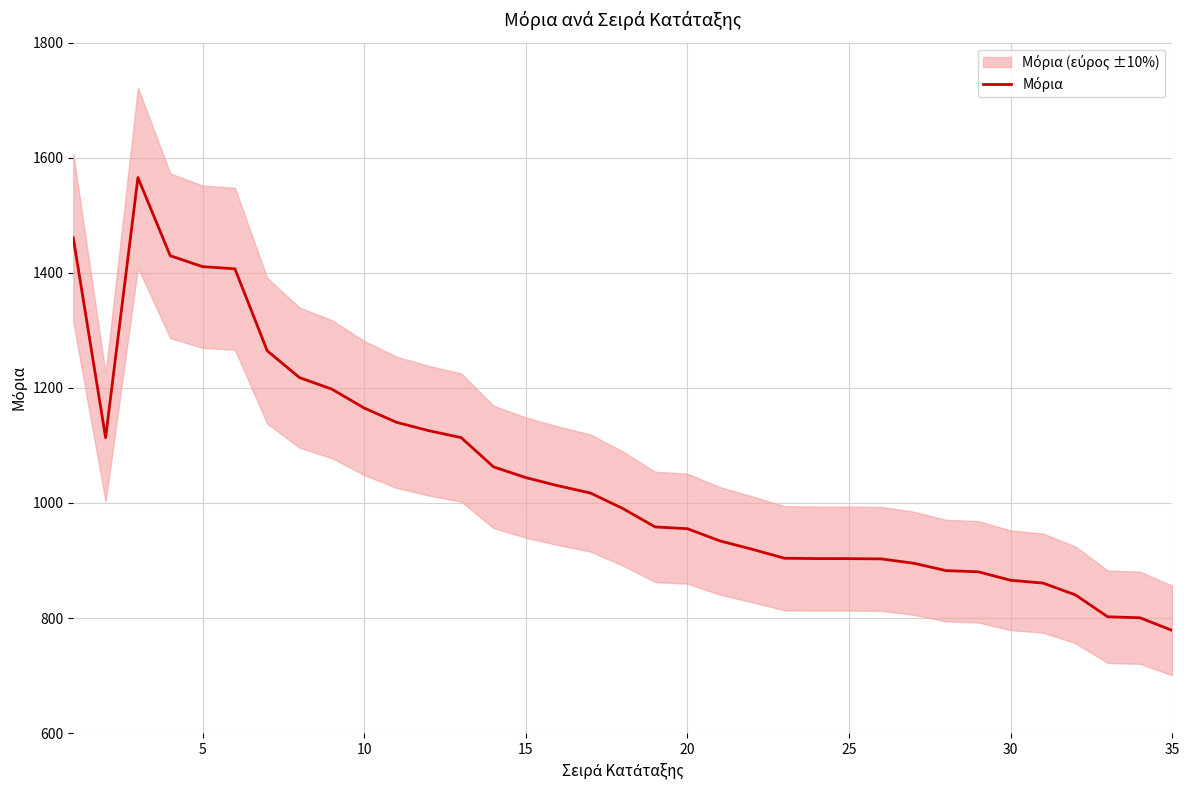

True or false: the data shows 802.6 at 15.

False